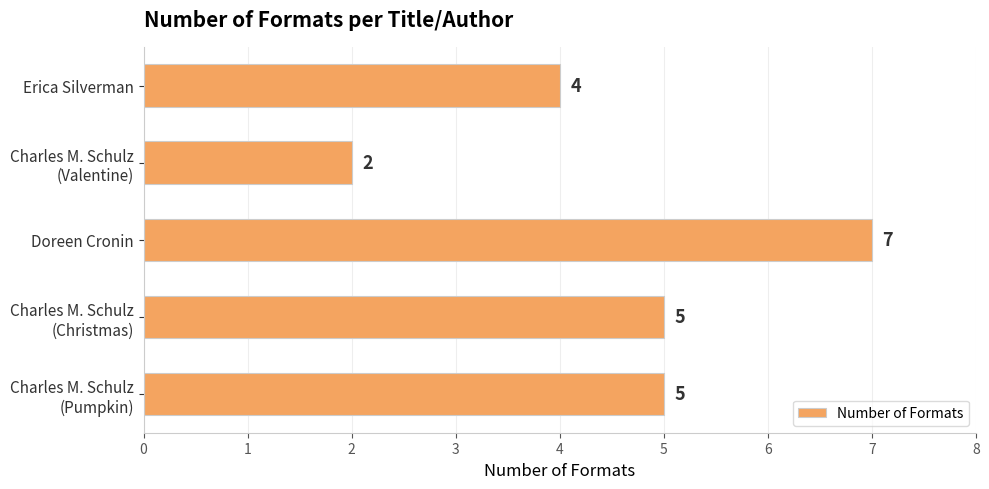

Reading bottom to top, transcribe all the data shown in this chart.

5	5	7	2	4